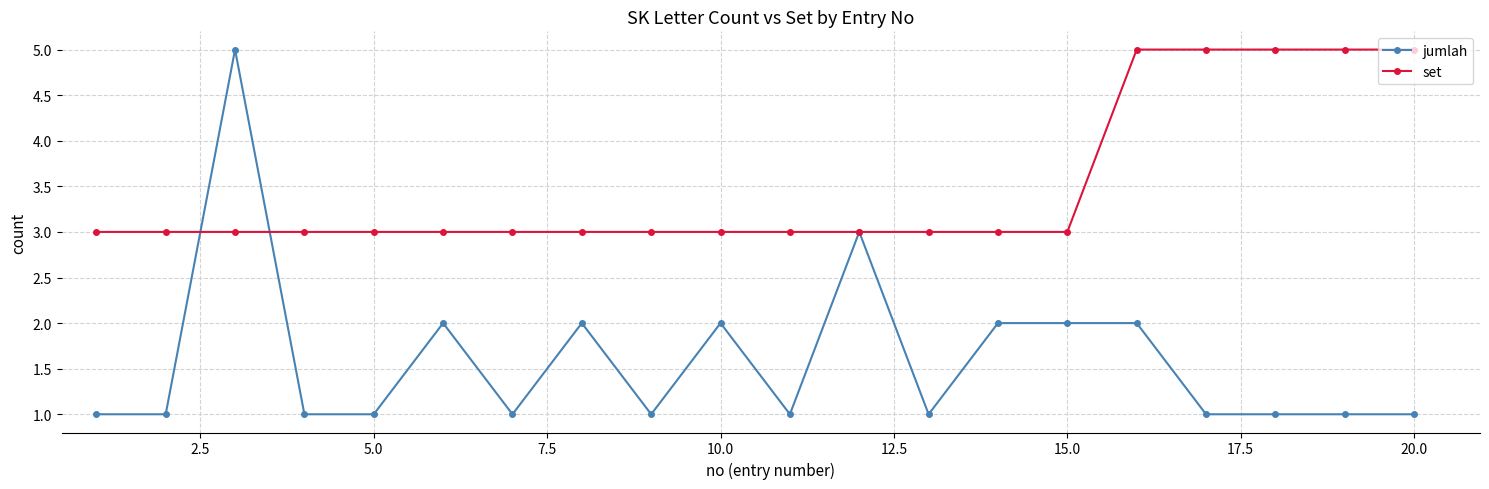

Count the jumlah values in the range 1 to 2.

18